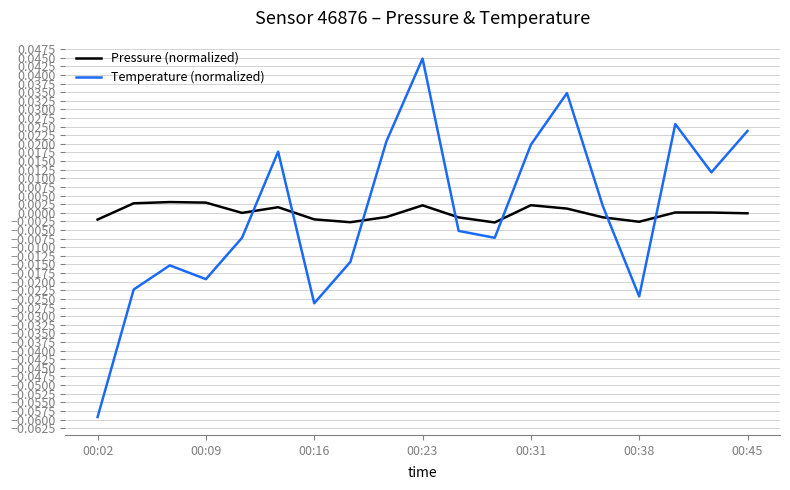

Rank the series by their maximum value, from lowest to highest.

Pressure (normalized), Temperature (normalized)